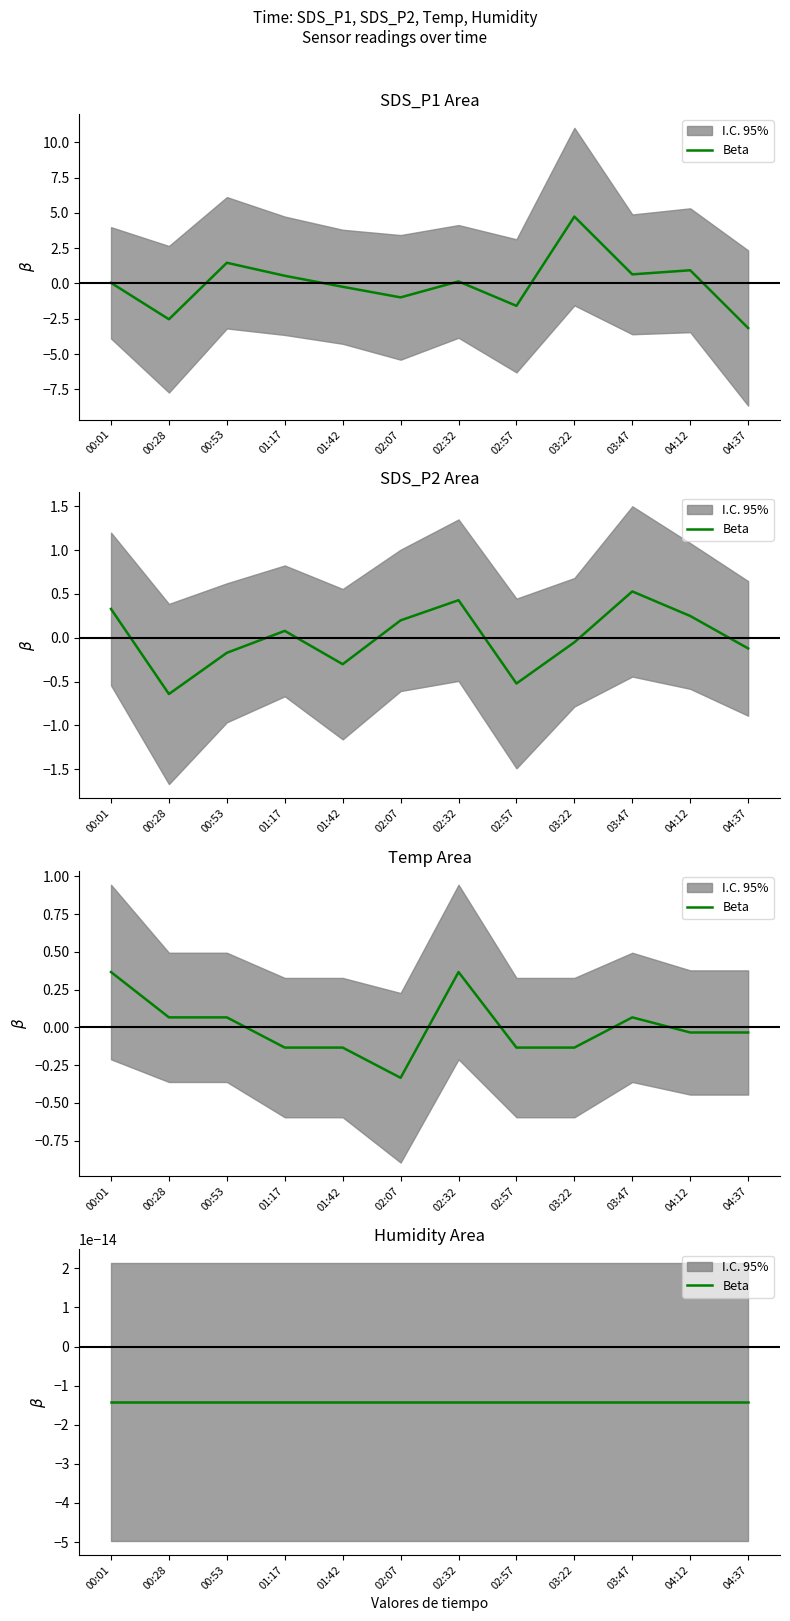

True or false: Temp has a value of -0.1 at 02:57.

False